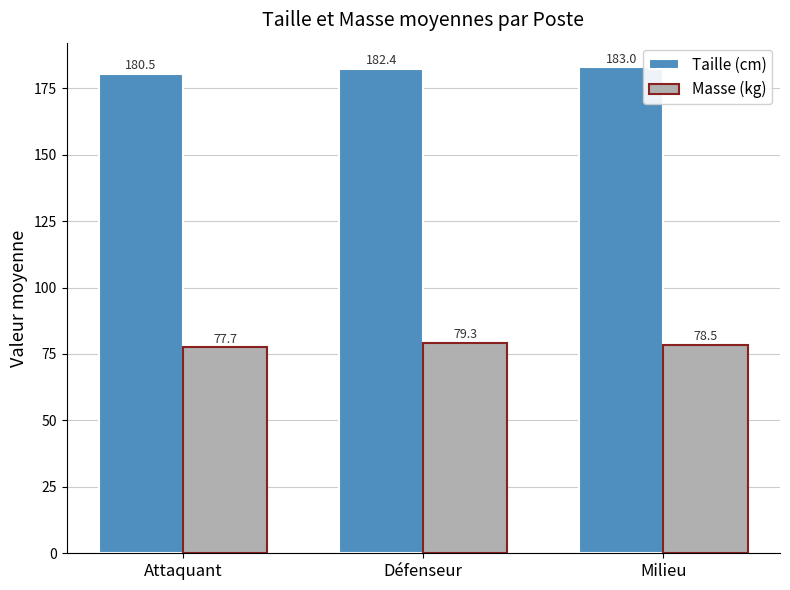

Which label corresponds to the smallest value in the chart?

Attaquant